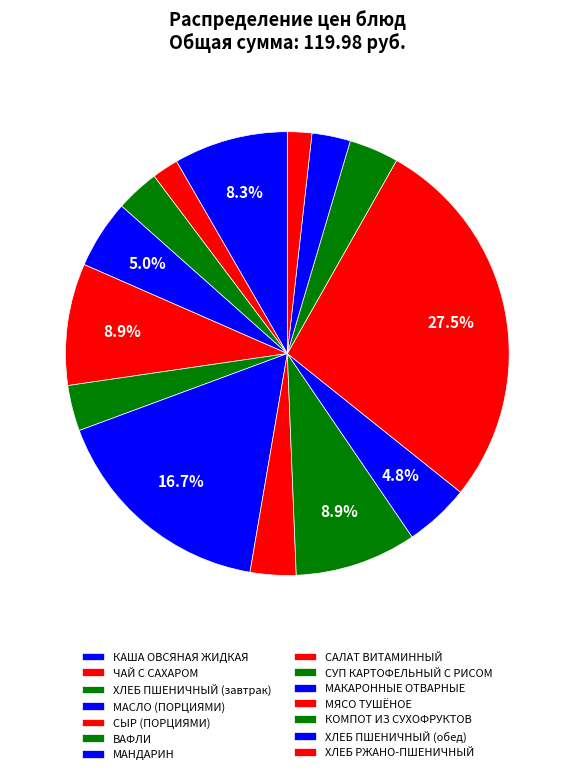

What percentage is the ЧАЙ С САХАРОМ slice, to the nearest percent?

2%